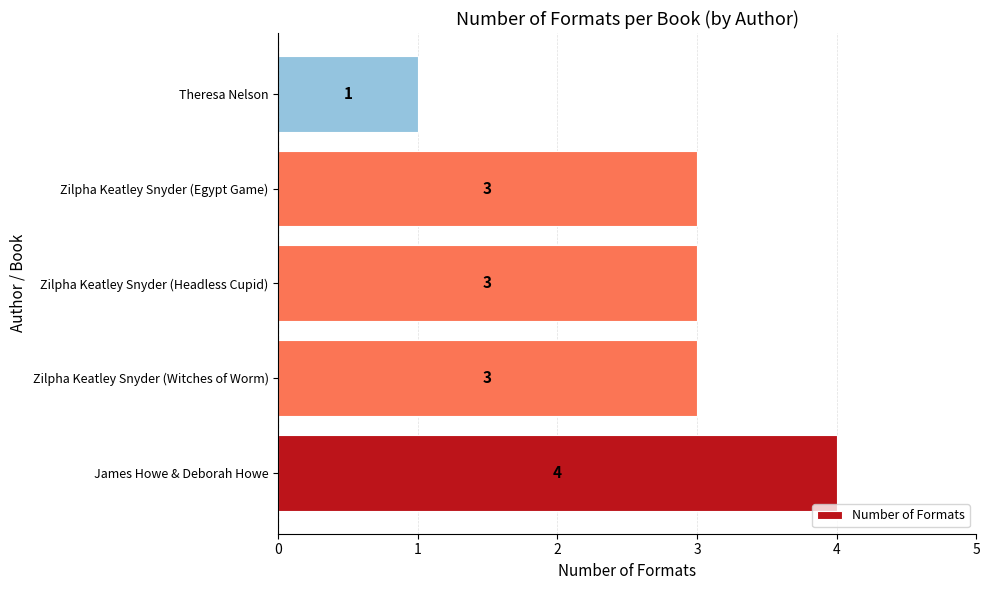

What is the greatest value displayed?

4